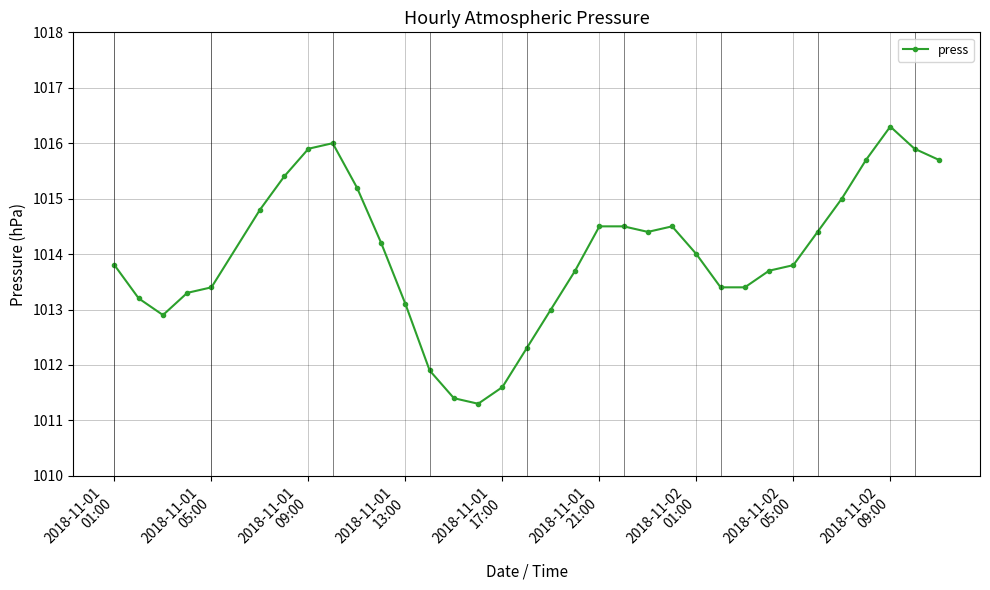

What is the smallest value displayed?

1011.3